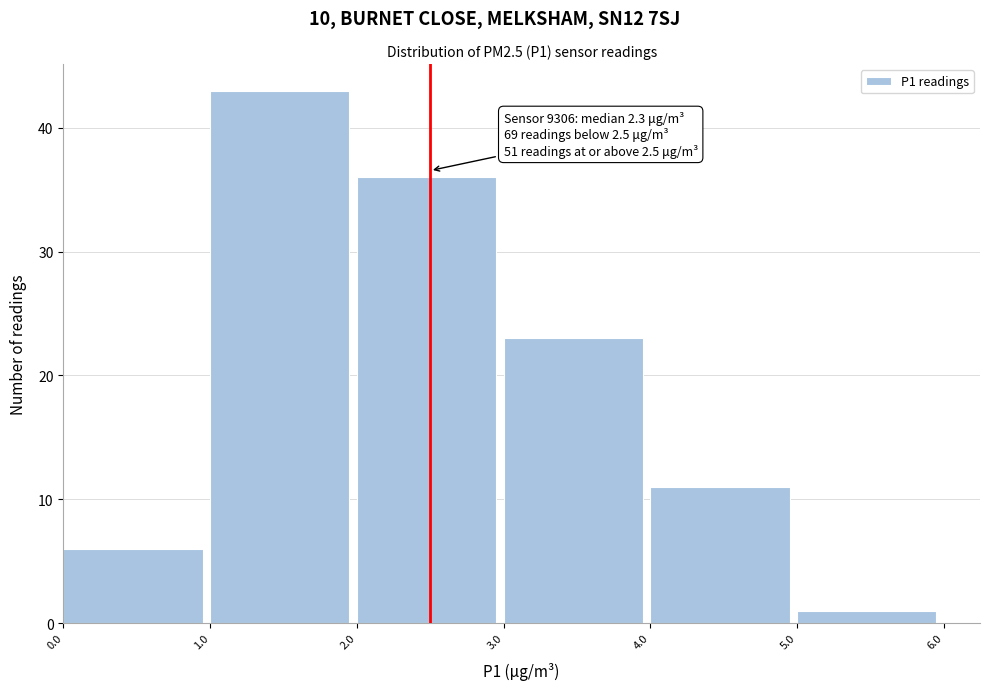

Over which range of the x-axis is the bar tallest?

1.0 to 2.0